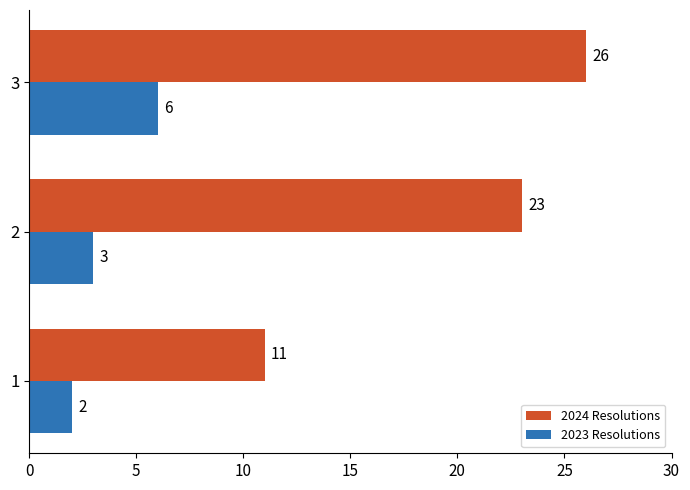

What are all the series names shown in the legend?

2024 Resolutions, 2023 Resolutions